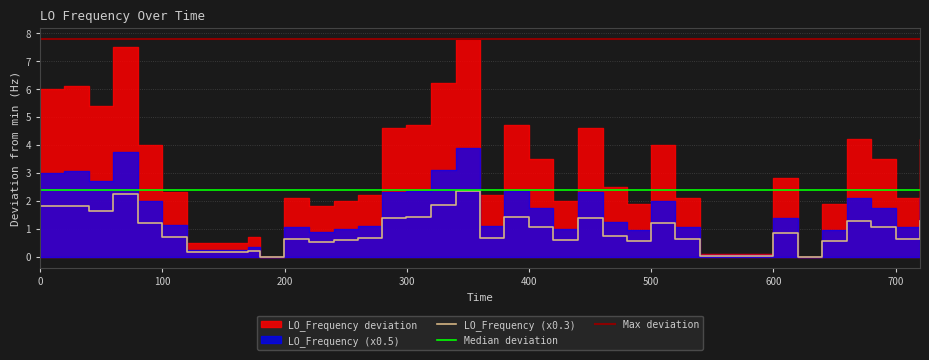

What is the sum of all values?

37.9